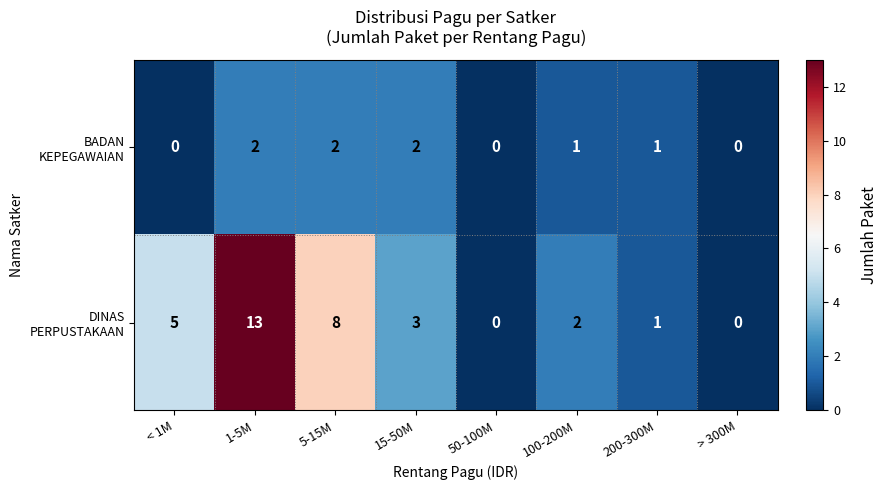

What is the total value across all series at 1-5M?

15